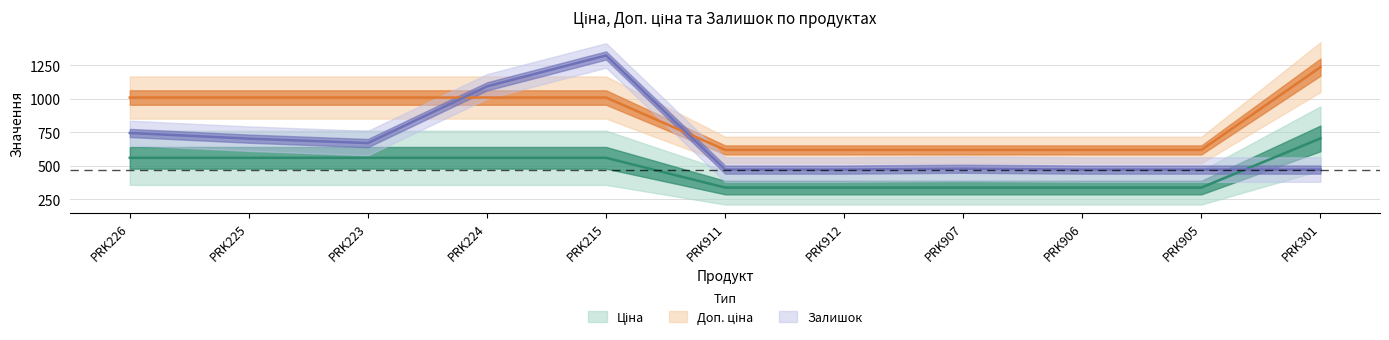

What are all the series names shown in the legend?

Ціна, Доп. ціна, Залишок